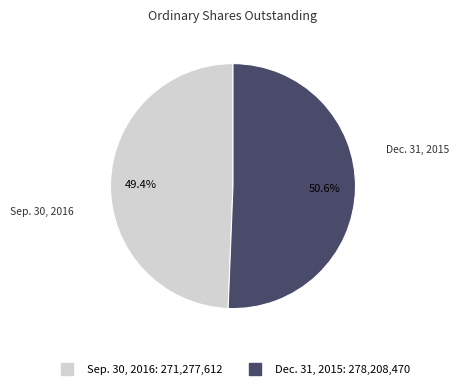

To the nearest percent, what is the average slice percentage?

50%